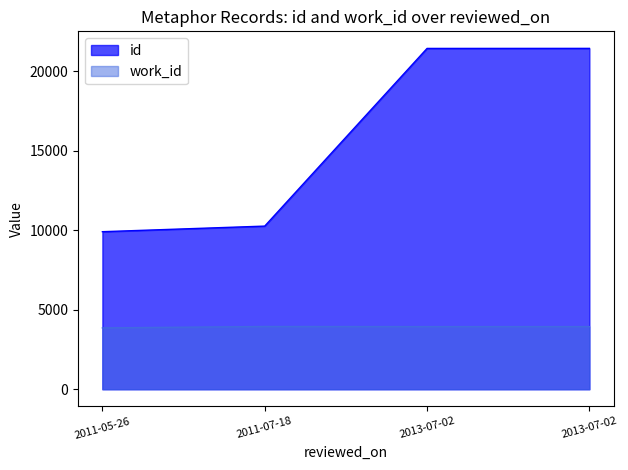

What is the difference between the maximum and second lowest values in the id series?

11176